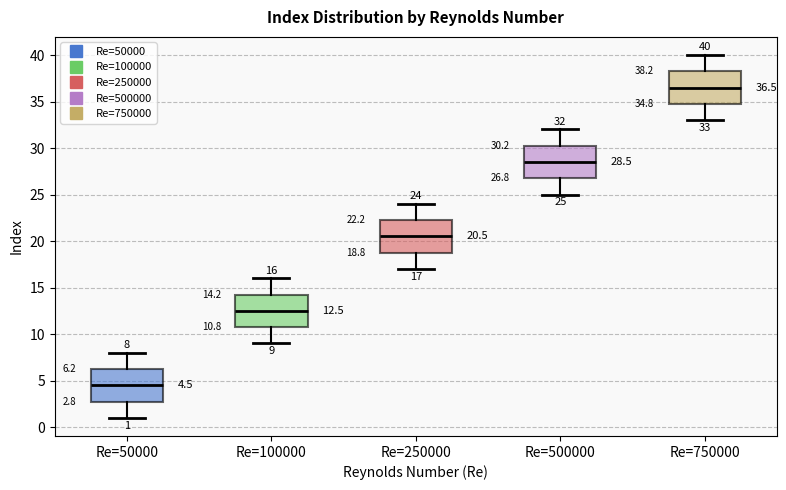

Which box has the highest median line?

Re=750000